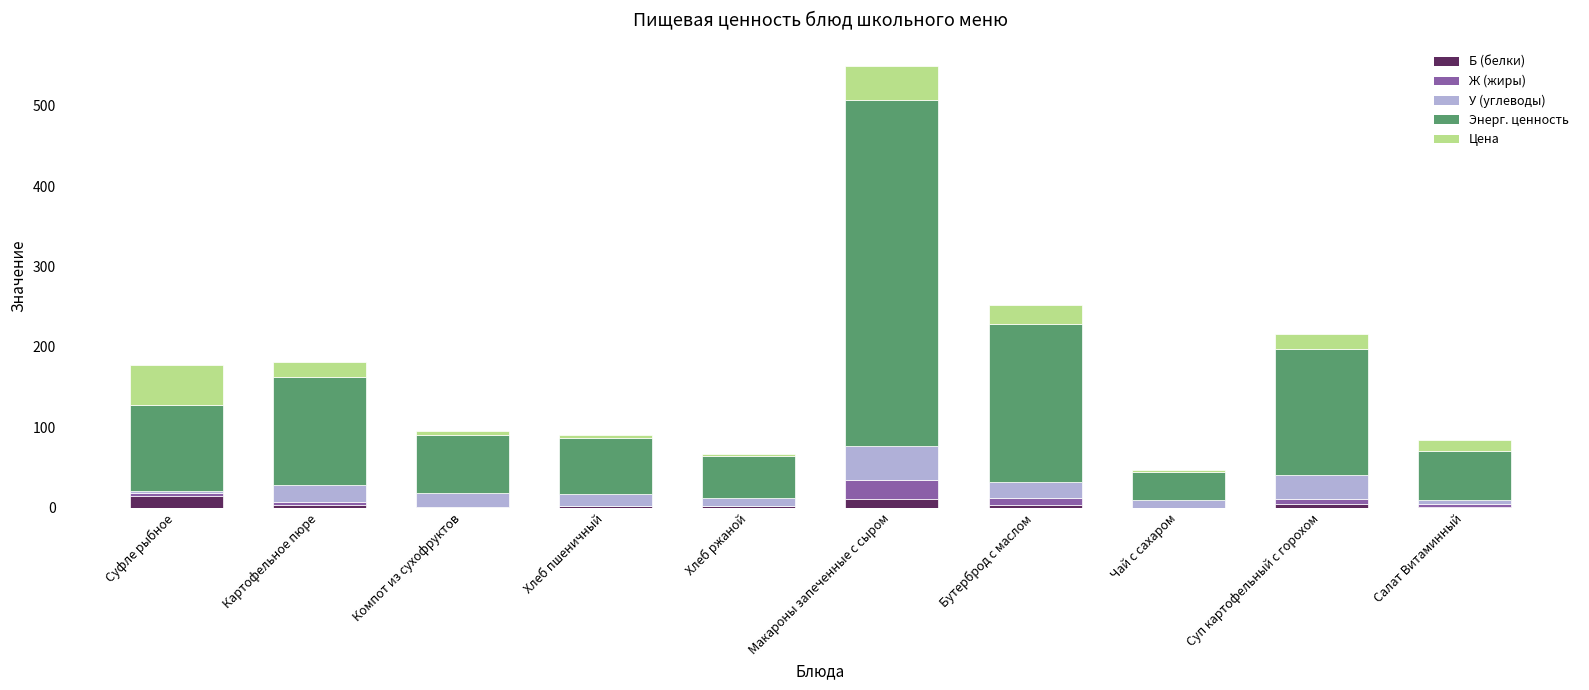

At which category is the sum across all series the highest?

Макароны запеченные с сыром